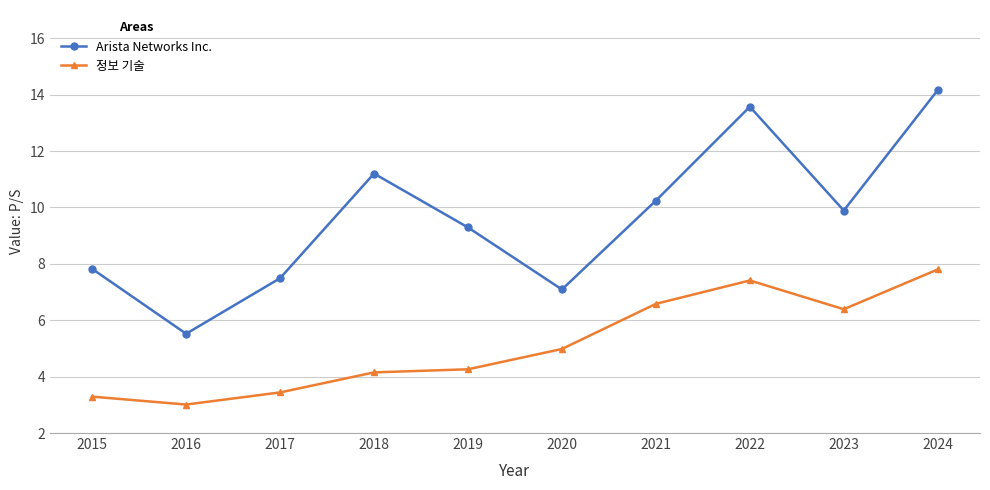

What is the sum of the Arista Networks Inc. values at 2016 and 2022?

19.1